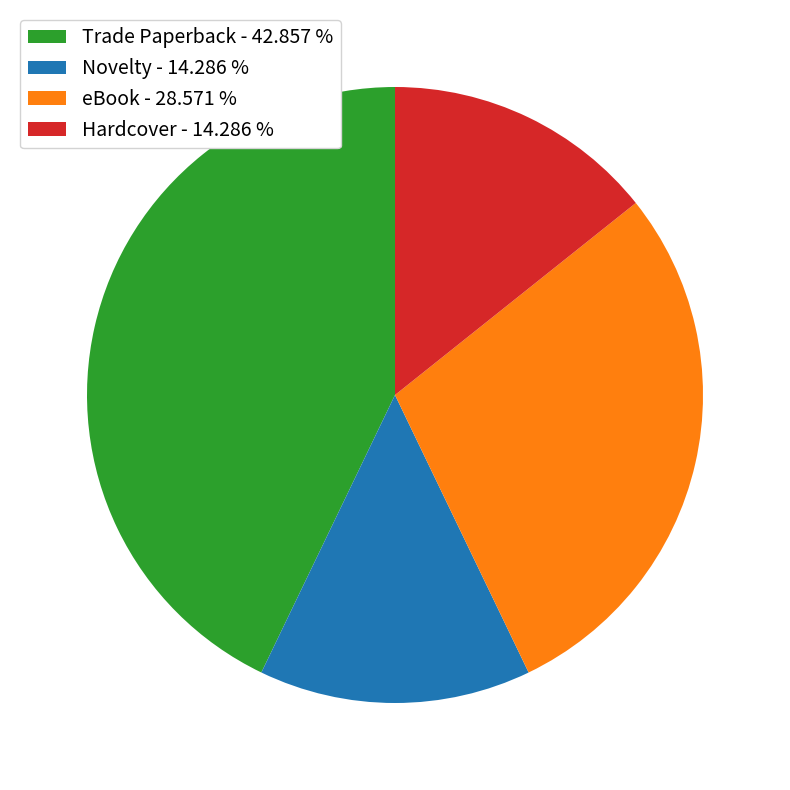

Which has a higher value, Novelty - 14.286 % or eBook - 28.571 %?

eBook - 28.571 %